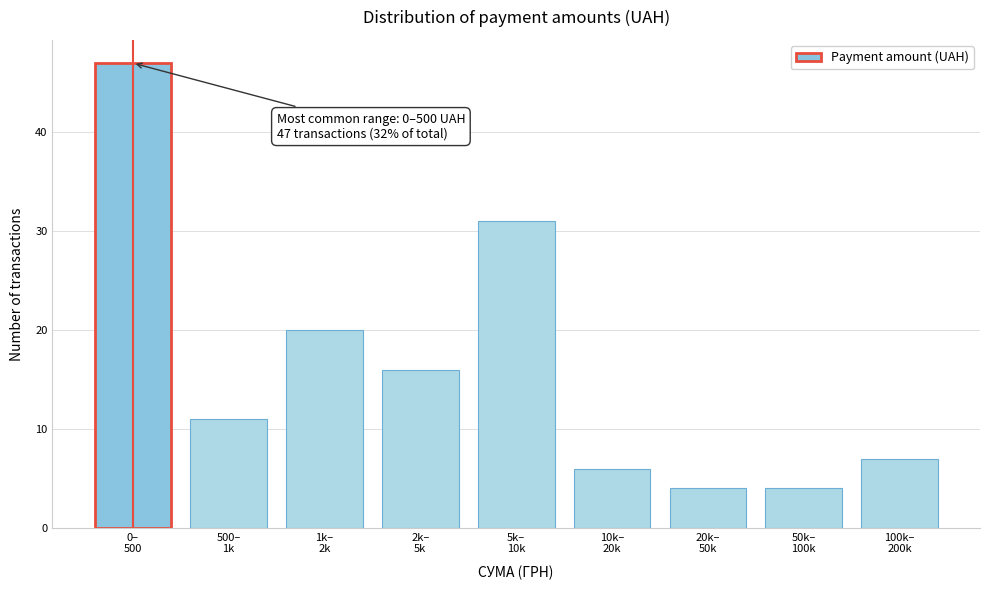

Reading right to left, list all the values displayed in this chart.

7	4	4	6	31	16	20	11	47